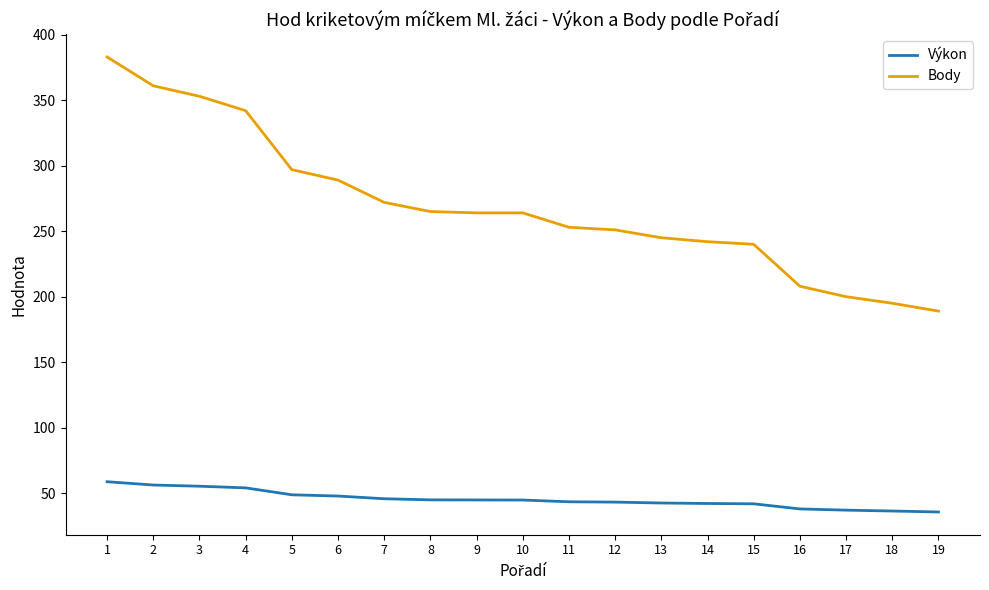

How many lines are shown in the chart?

2